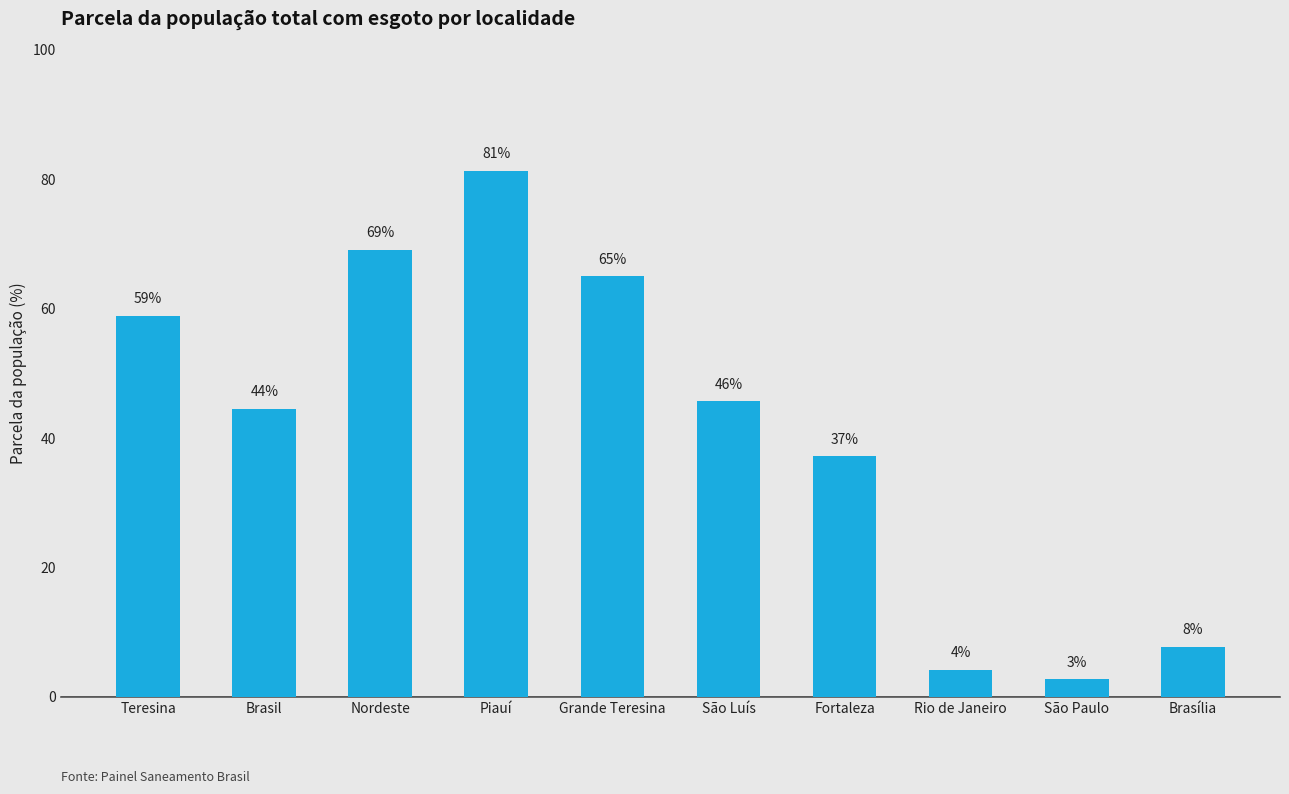

Reading left to right, transcribe all the data shown in this chart.

0.6	0.4	0.7	0.8	0.7	0.5	0.4	0.0	0.0	0.1